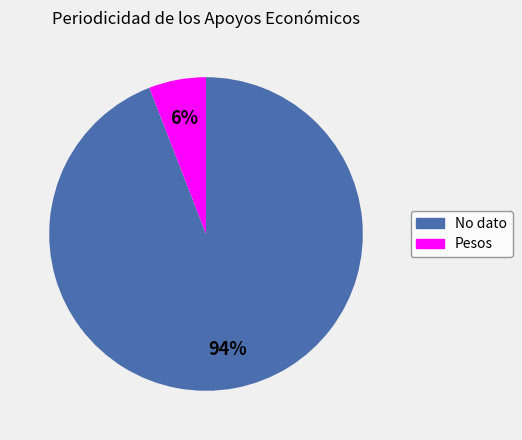

Is there any slice that represents more than half of the pie?

Yes